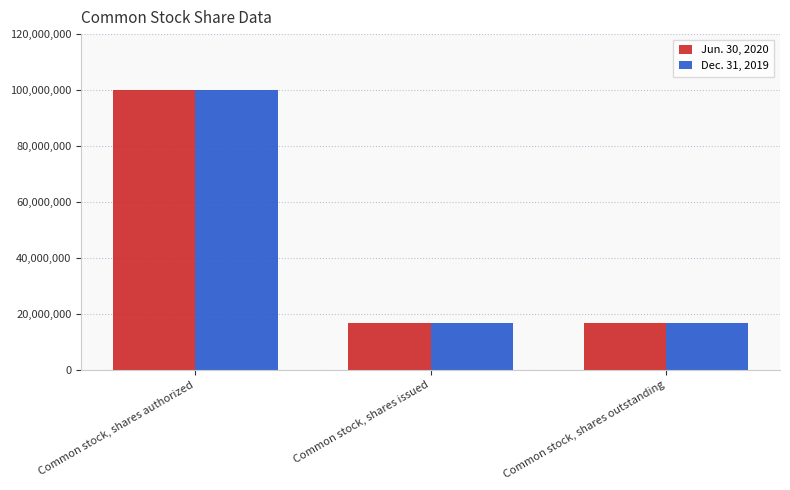

What is the minimum value shown in the chart?

16634951